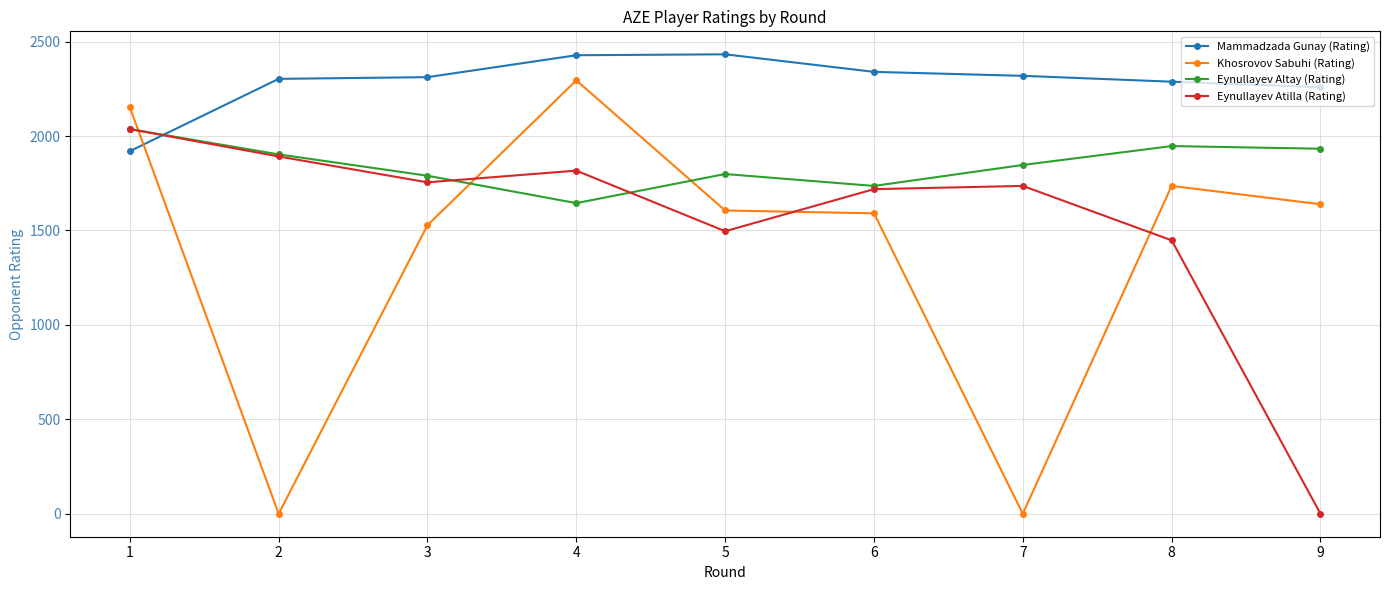

At how many categories does at least one series exceed 1493?

9